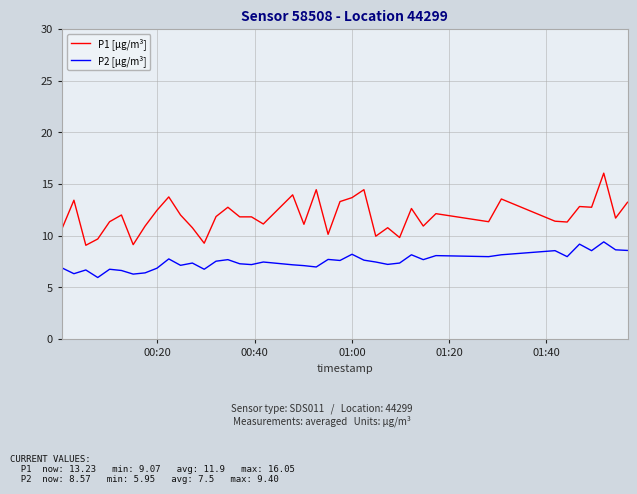

What are all the series names shown in the legend?

P1 [µg/m³], P2 [µg/m³]